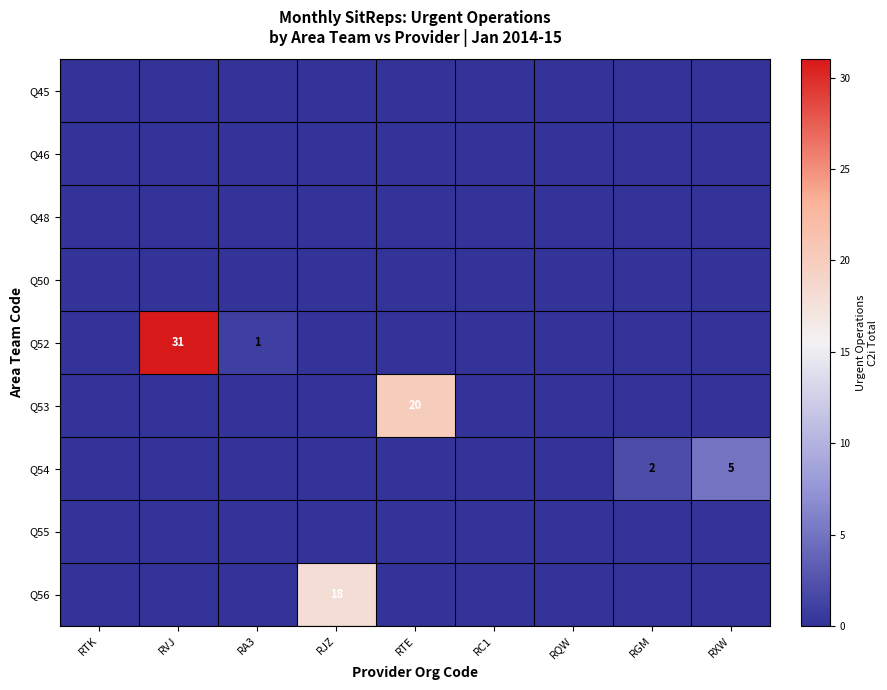

The Q52 series shows 17 at RVJ. True or false?

False